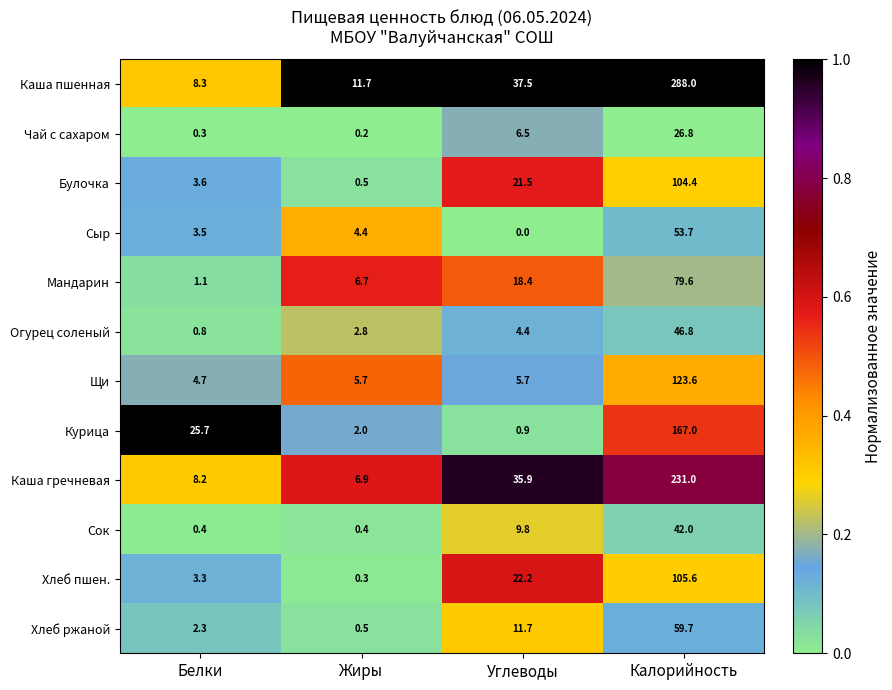

At how many categories does at least one series exceed 0?

4